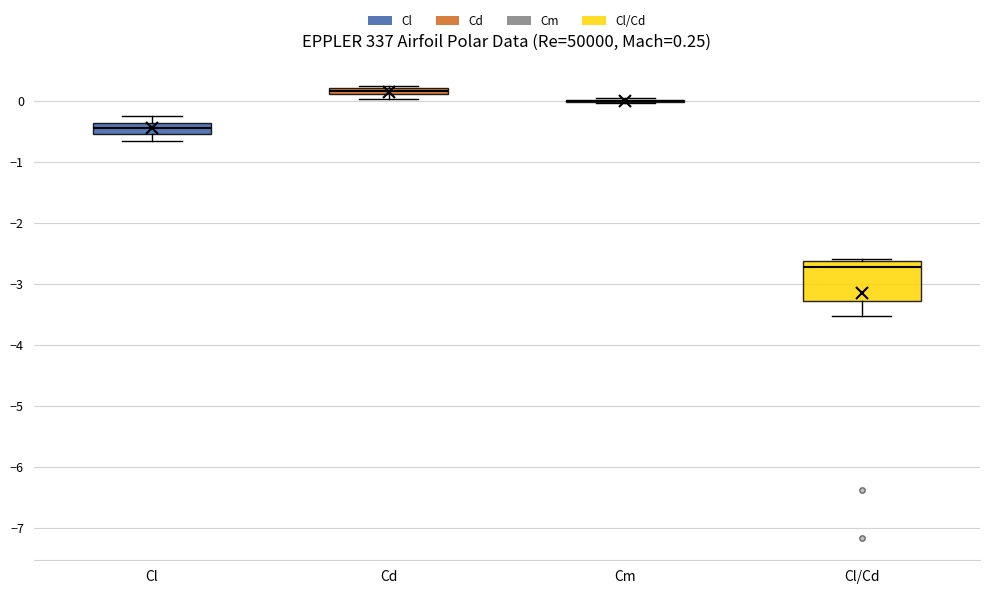

Comparing the boxes themselves (not the whiskers), which one is the tallest?

Cl/Cd